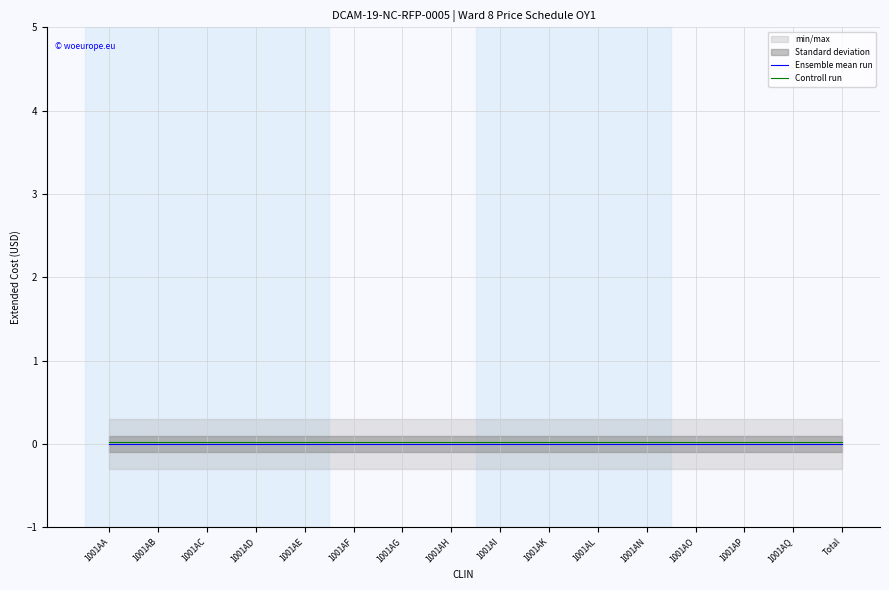

What is the label of the 12th point from the right?

1001AE